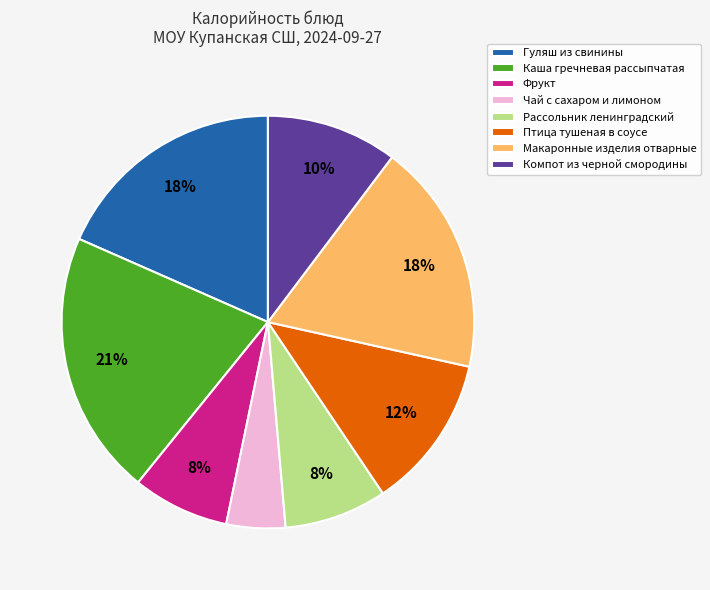

Which slice is the smallest?

Чай с сахаром и лимоном